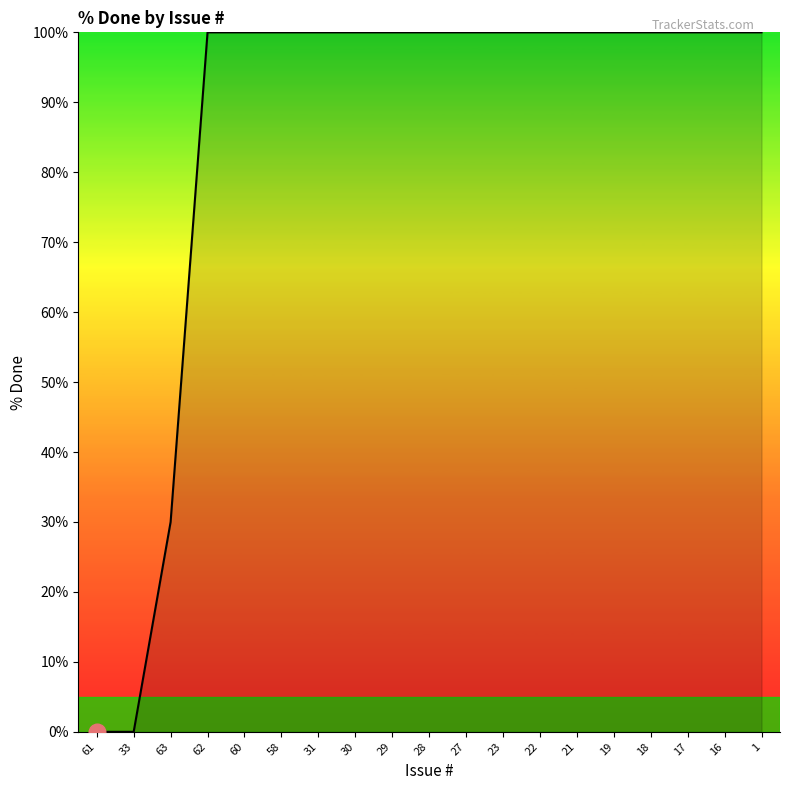

True or false: the data shows 100 at 1.

True